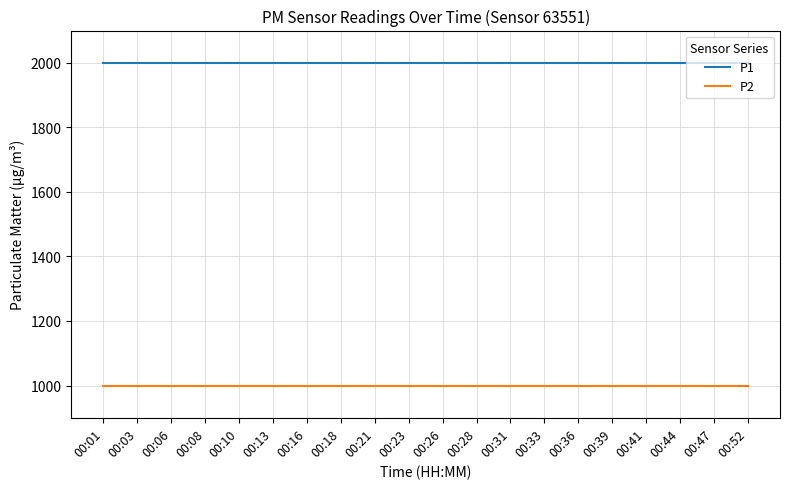

Rank the series by their maximum value, from lowest to highest.

P2, P1